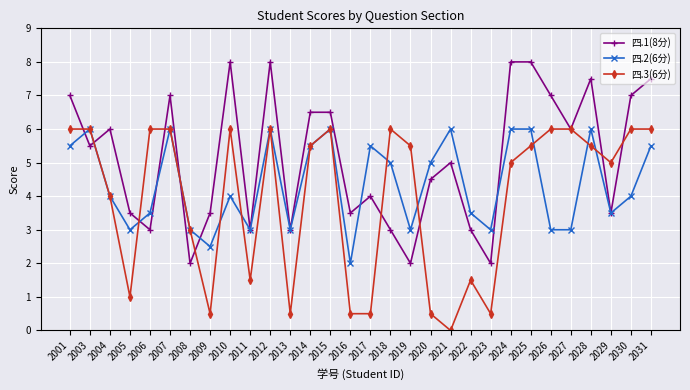

Rank the series at 2030 from lowest to highest value.

四.2(6分), 四.3(6分), 四.1(8分)